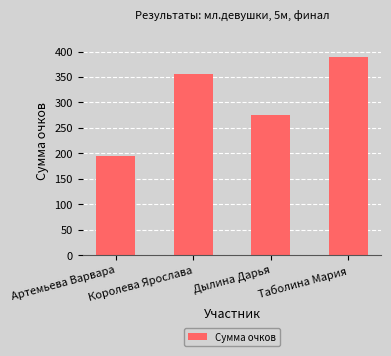

What is the sum of the values at Артемьева Варвара and Дылина Дарья?

470